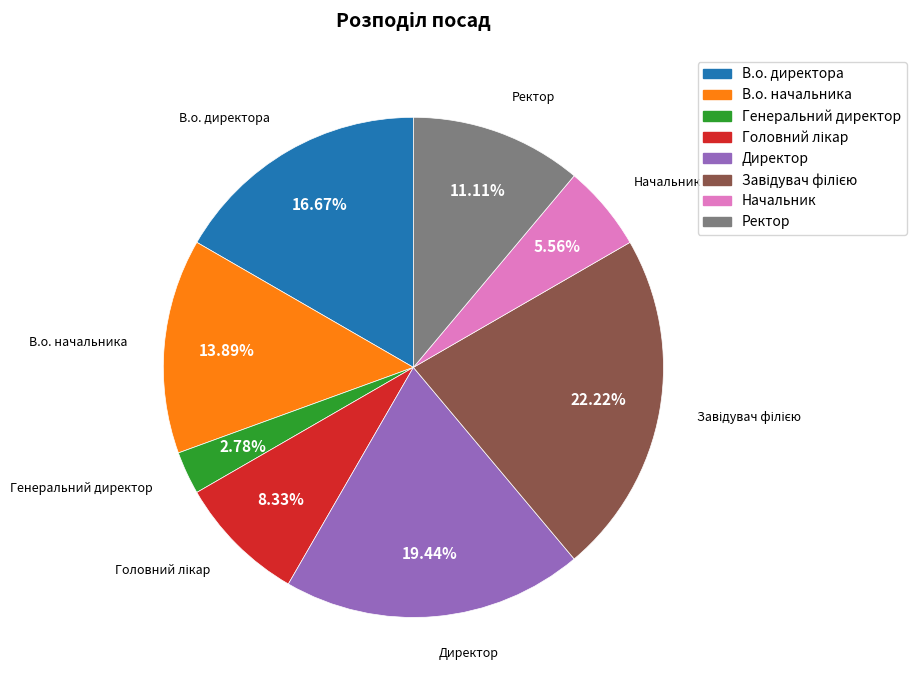

Is В.о. начальника the majority of the pie?

No